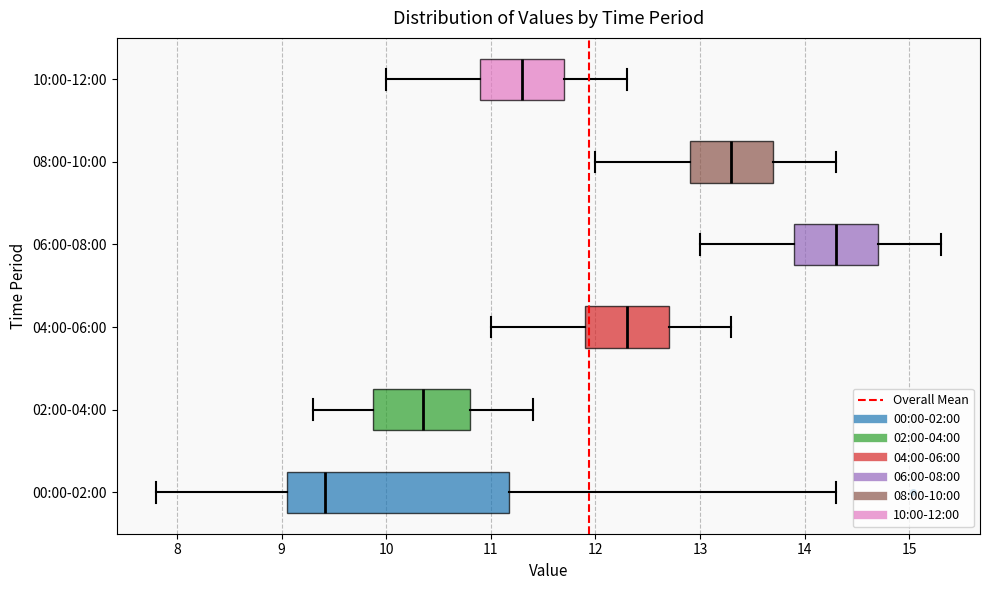

Where does the left whisker of the box for 02:00-04:00 end on the x-axis? The values are not printed on the chart, so give them approximately, as read against the axis.

9.3